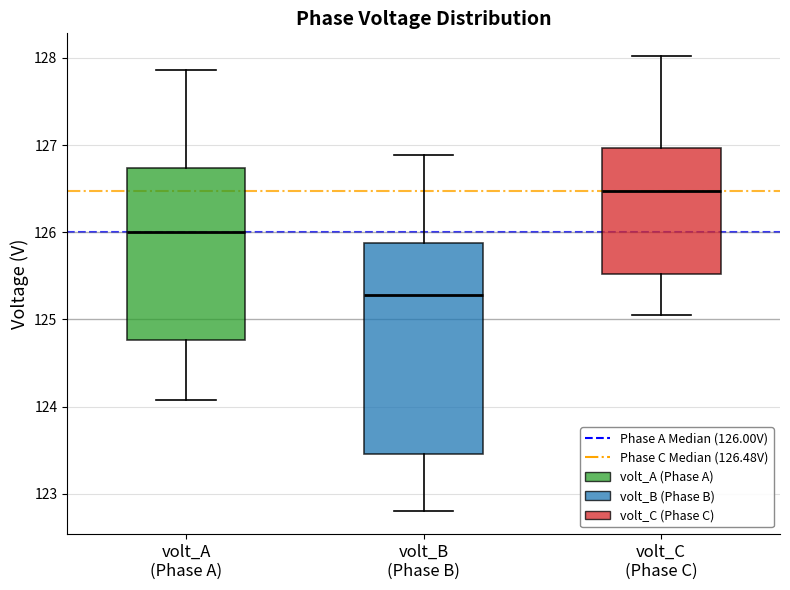

Reading left to right, read every box against the y-axis: the position of its median line, the range the box covers, and the ends of its whiskers. The values are not printed on the chart, so give them approximately, as read against the axis.

volt_A (Phase A): median 126.0, box 124.8 to 126.7, whiskers 124.1 to 127.9
volt_B (Phase B): median 125.3, box 123.5 to 125.9, whiskers 122.8 to 126.9
volt_C (Phase C): median 126.5, box 125.5 to 127.0, whiskers 125.1 to 128.0